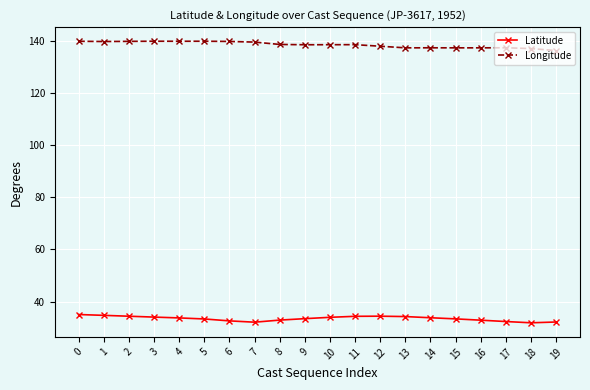

Which series has the largest total across all categories?

Longitude